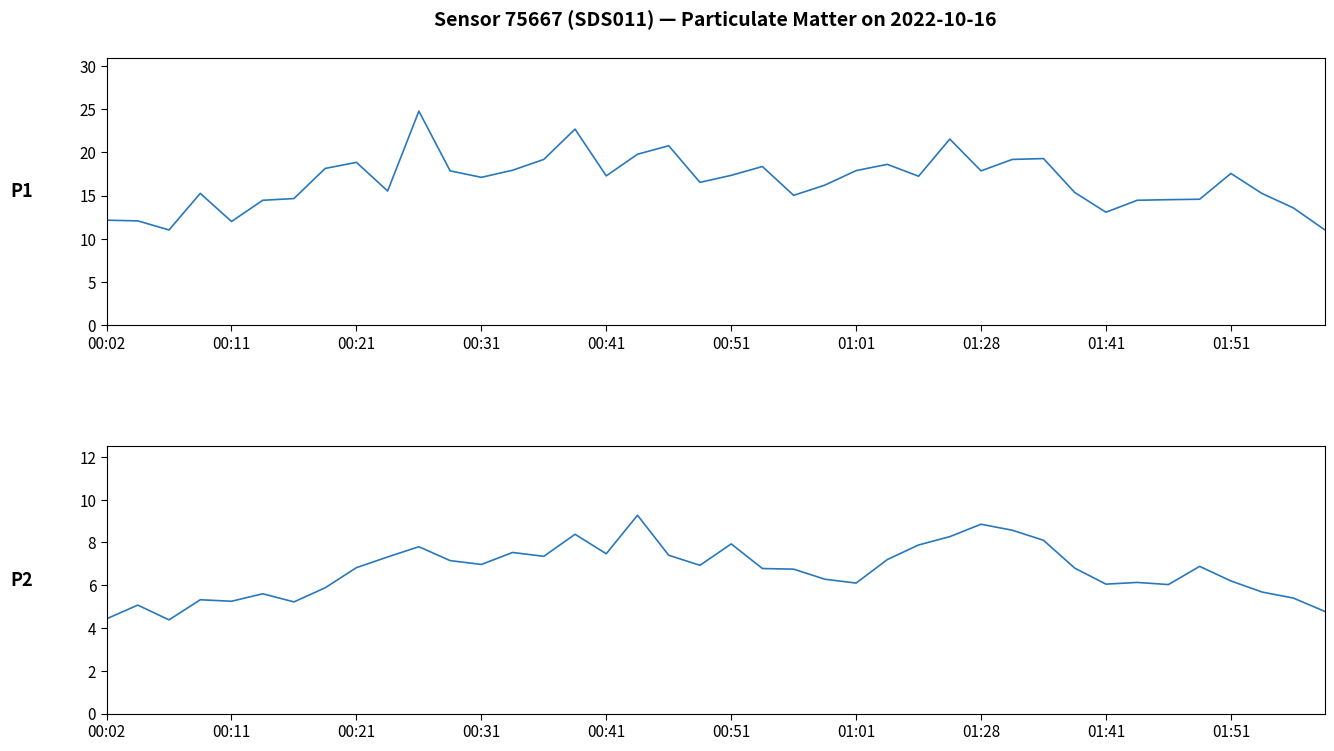

Is it true that P2 equals 7.4 at 18?

True